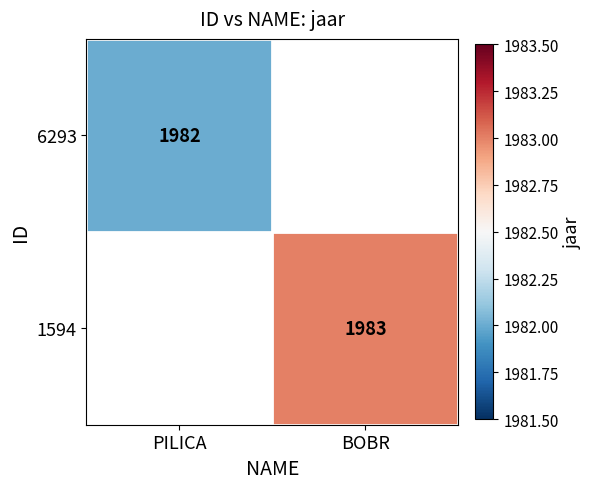

At how many categories does at least one series exceed 1982?

1